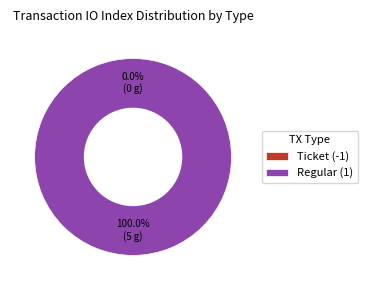

True or false: Ticket (-1) accounts for 0% of the total.

True